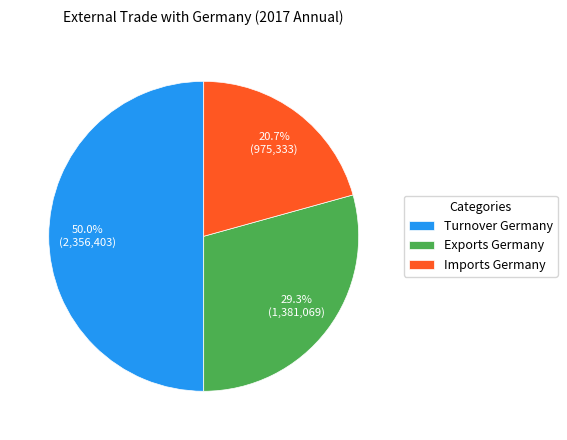

Which has a higher value, Exports Germany or Imports Germany?

Exports Germany